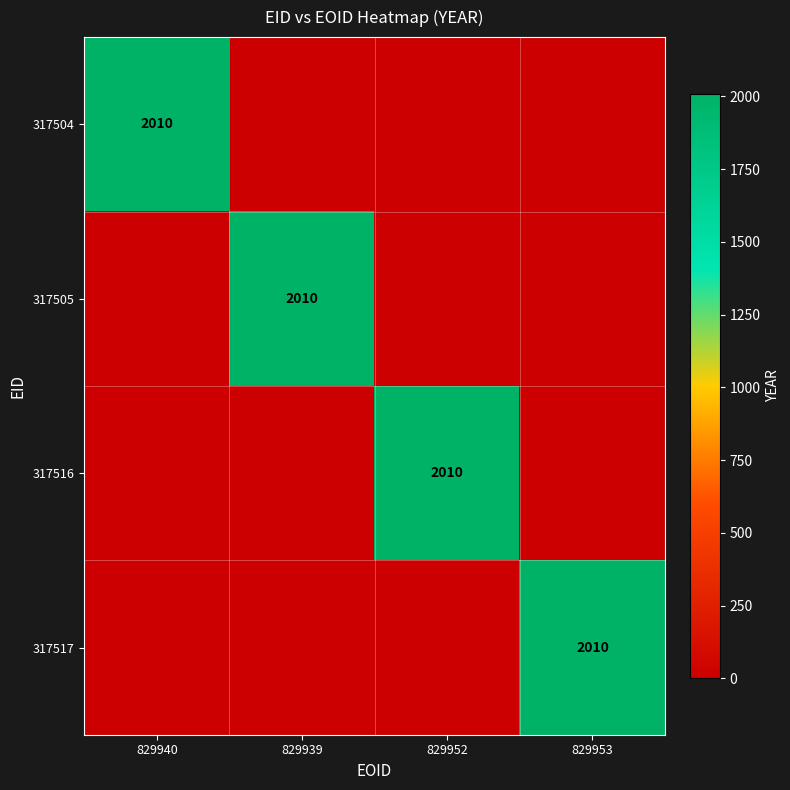

Rank the series at 829939 from lowest to highest value.

317504, 317516, 317517, 317505